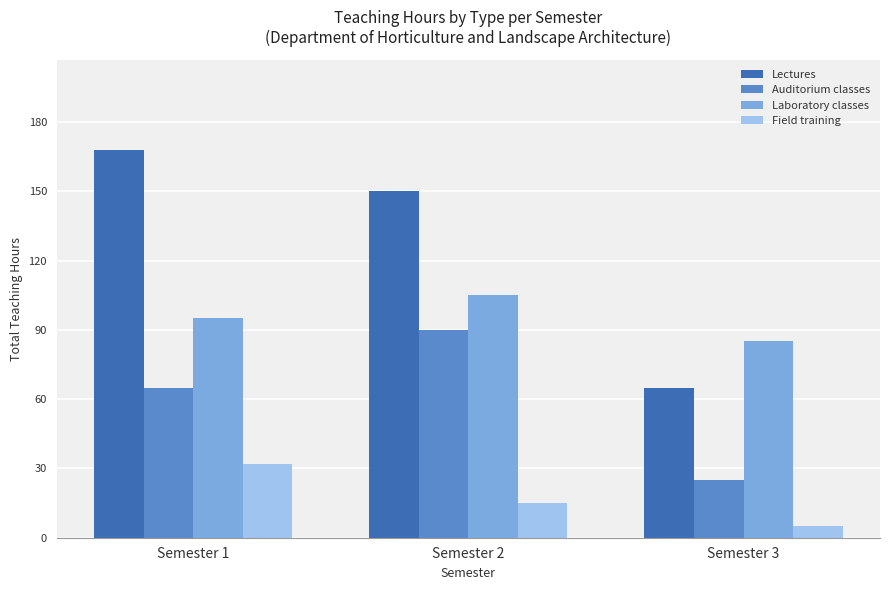

What is the difference between the highest and lowest values at Semester 2?

135